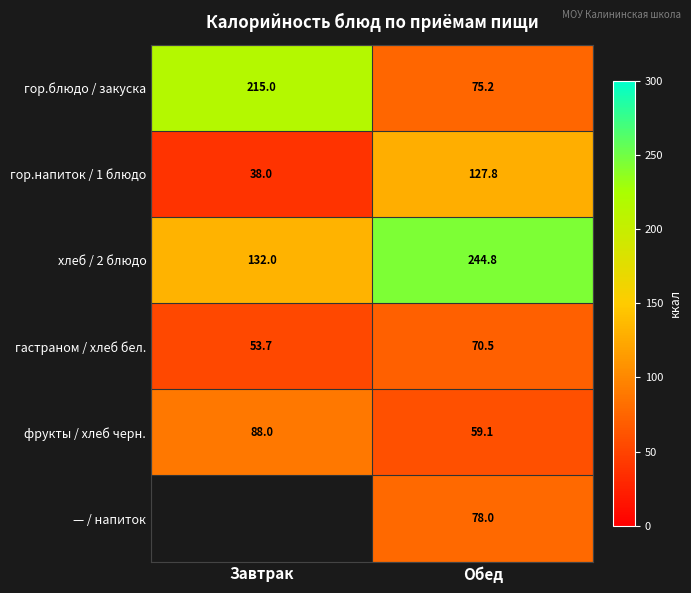

What is the difference between the хлеб / 2 блюдо values at Завтрак and Обед?

112.8